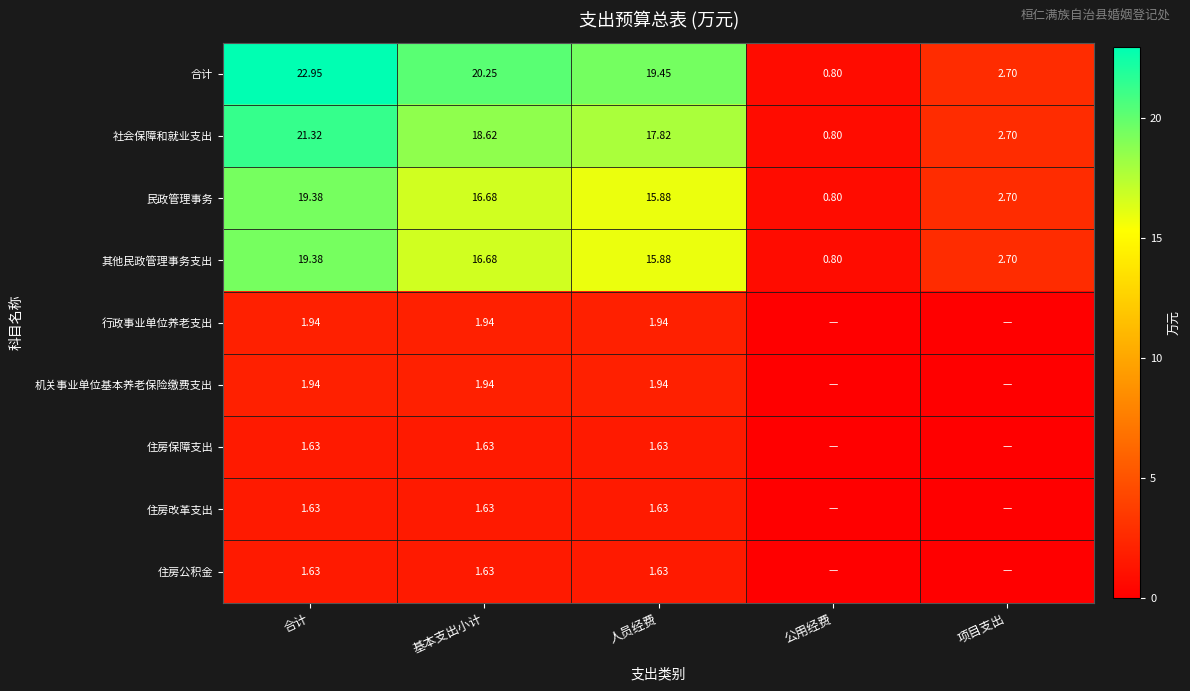

Where does the 其他民政管理事务支出 series first go above 15?

合计